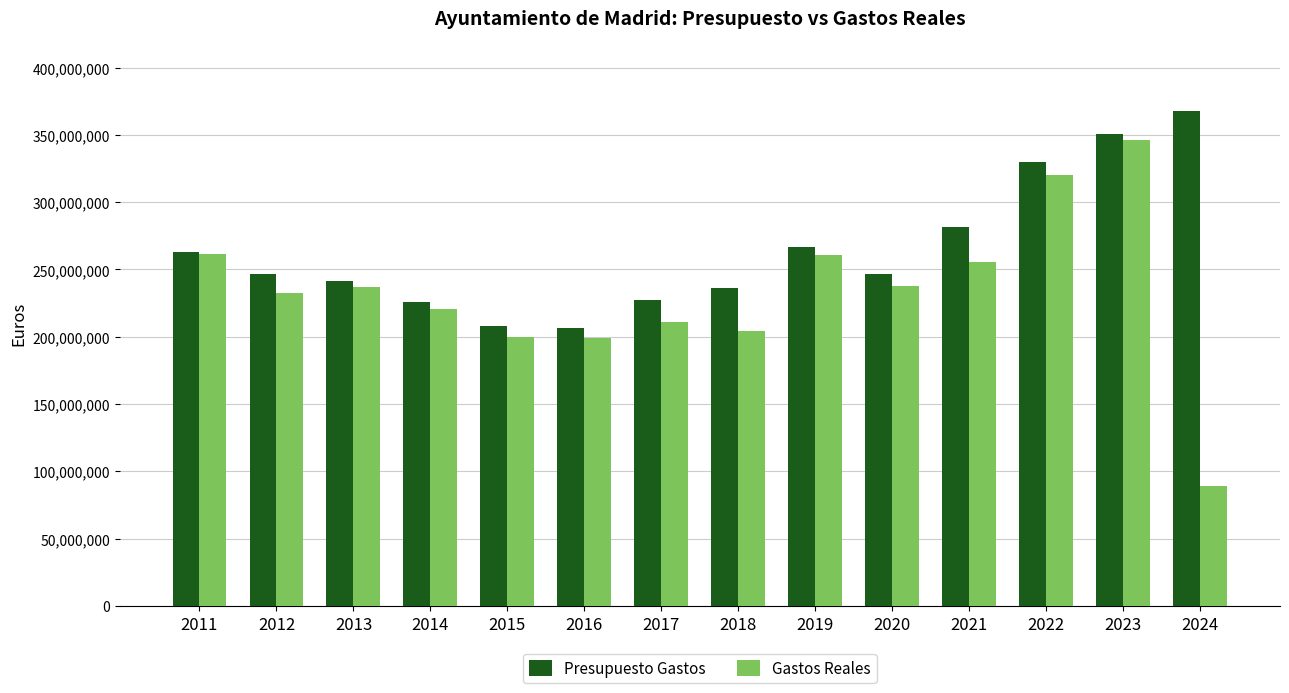

Rank the series at 2017 from highest to lowest value.

Presupuesto Gastos, Gastos Reales